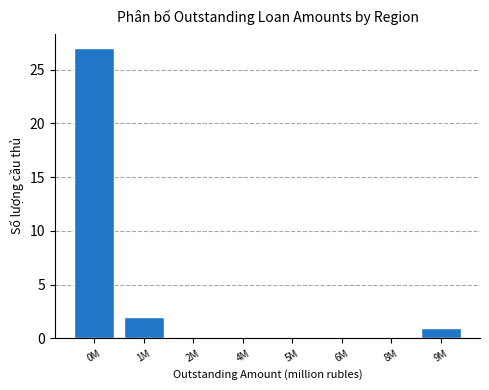

Reading left to right, transcribe all the data shown in this chart.

0M=27	1M=2	2M=0	4M=0	5M=0	6M=0	8M=0	9M=1